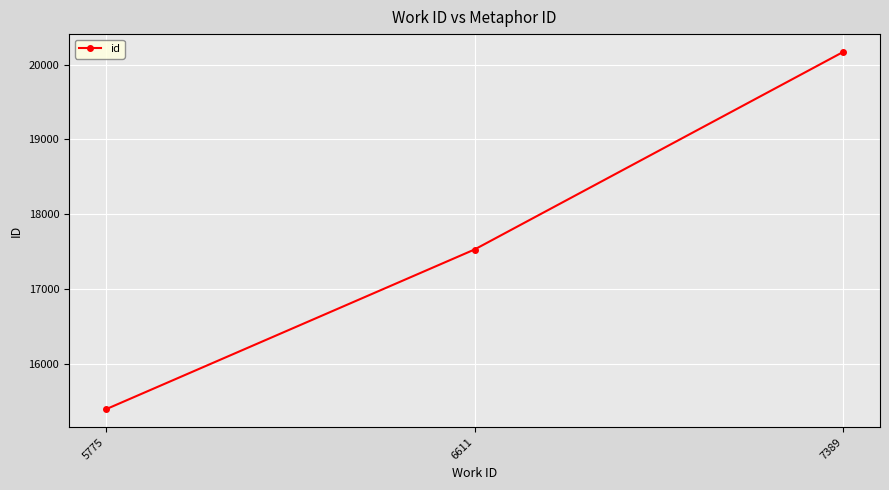

What is the value of the 3rd point from the left?

20168